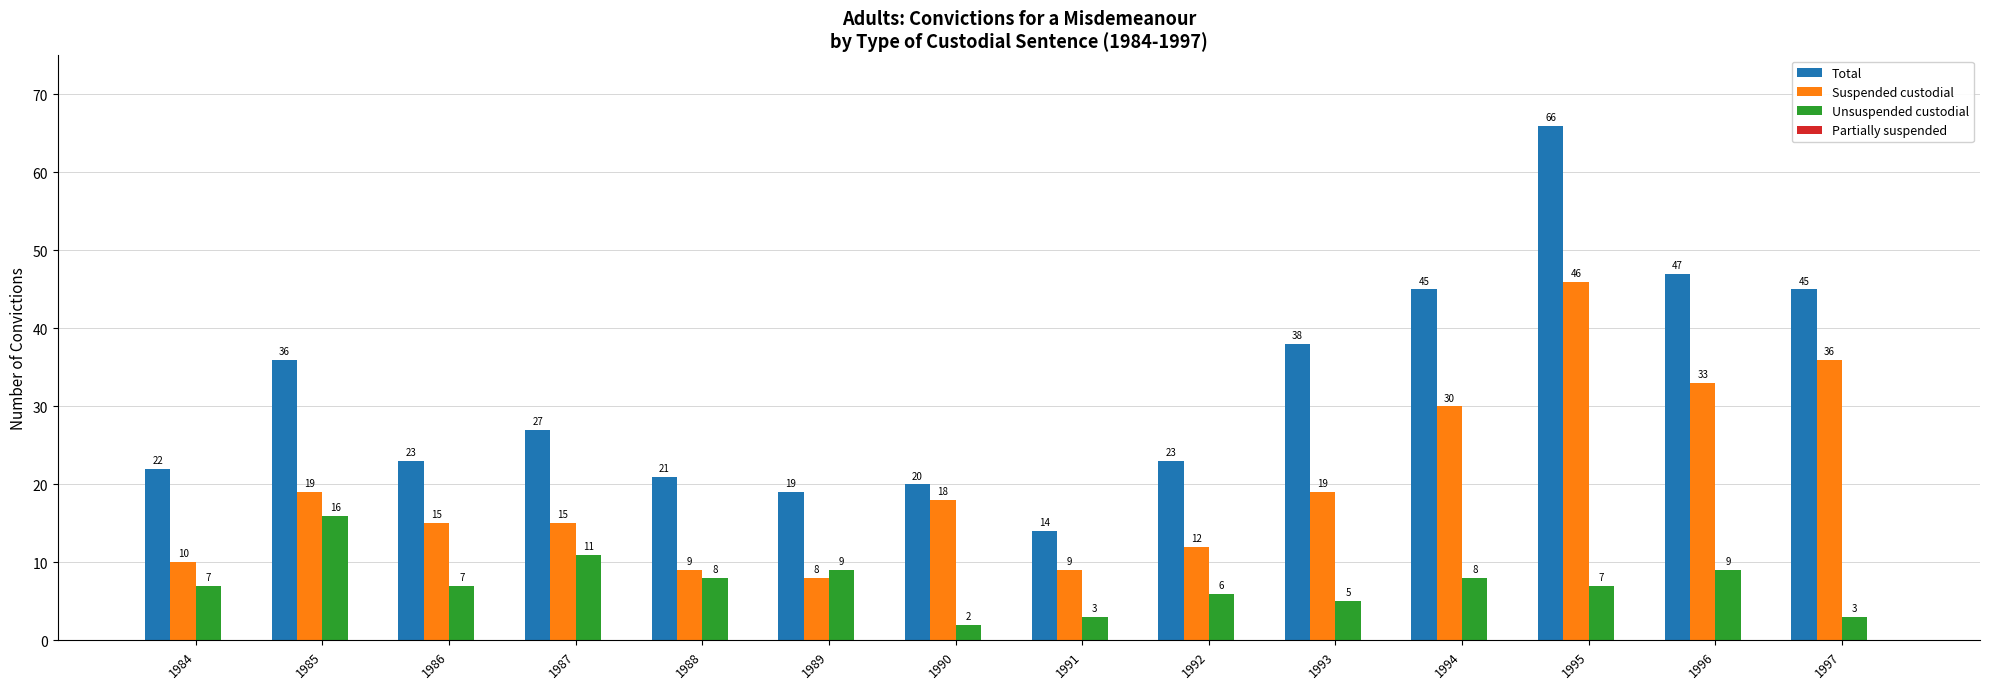

What is the average value of the Suspended custodial series?

20